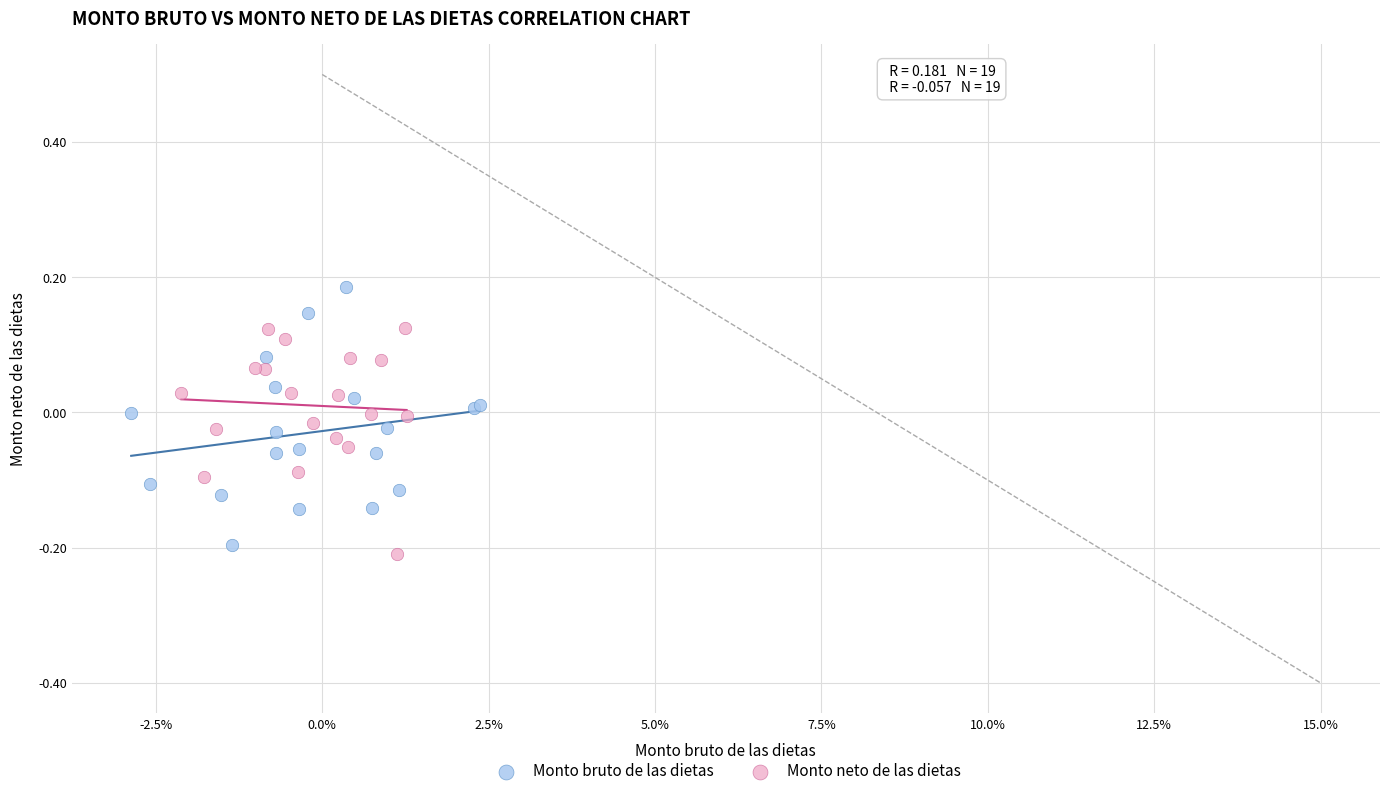

What are all the series names shown in the legend?

Monto bruto de las dietas, Monto neto de las dietas